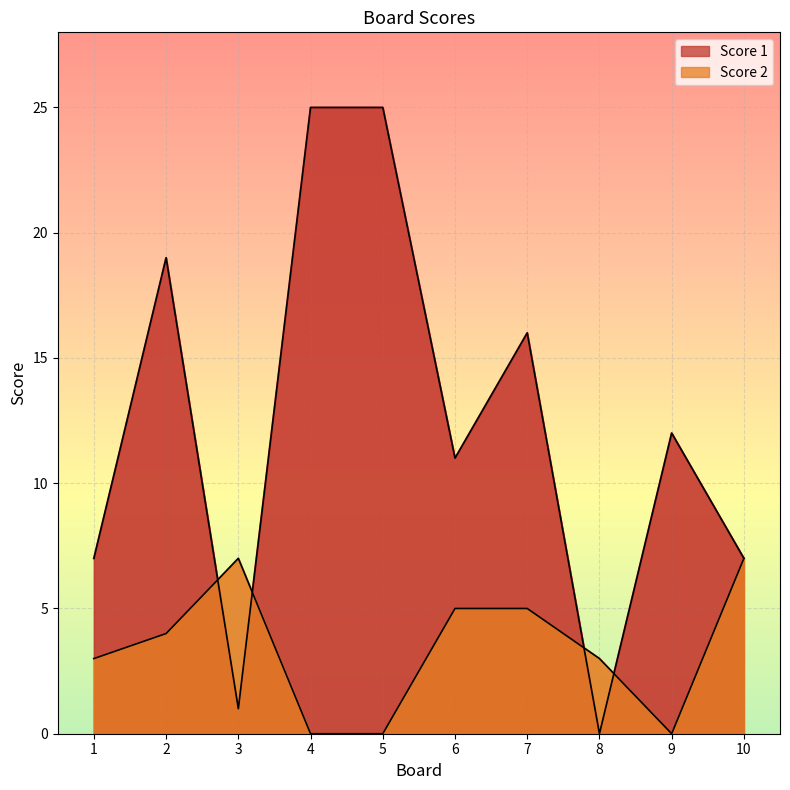

Between 9 and 10, which is larger?

9